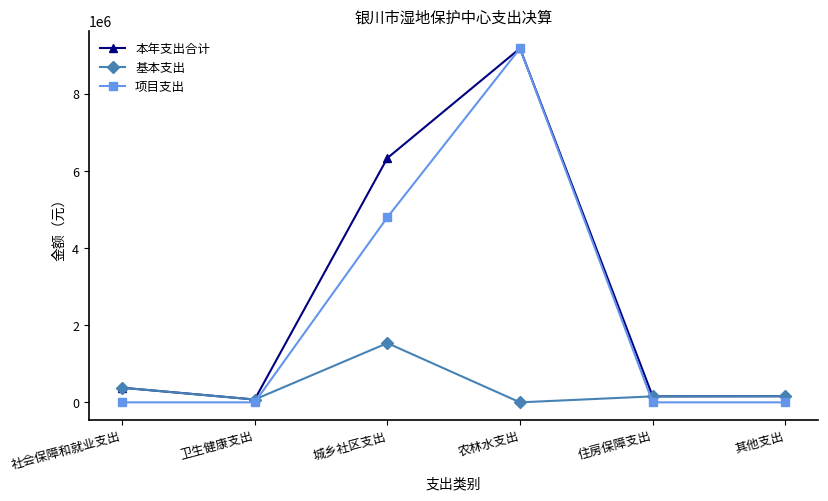

What is the label of the 5th point from the left?

住房保障支出